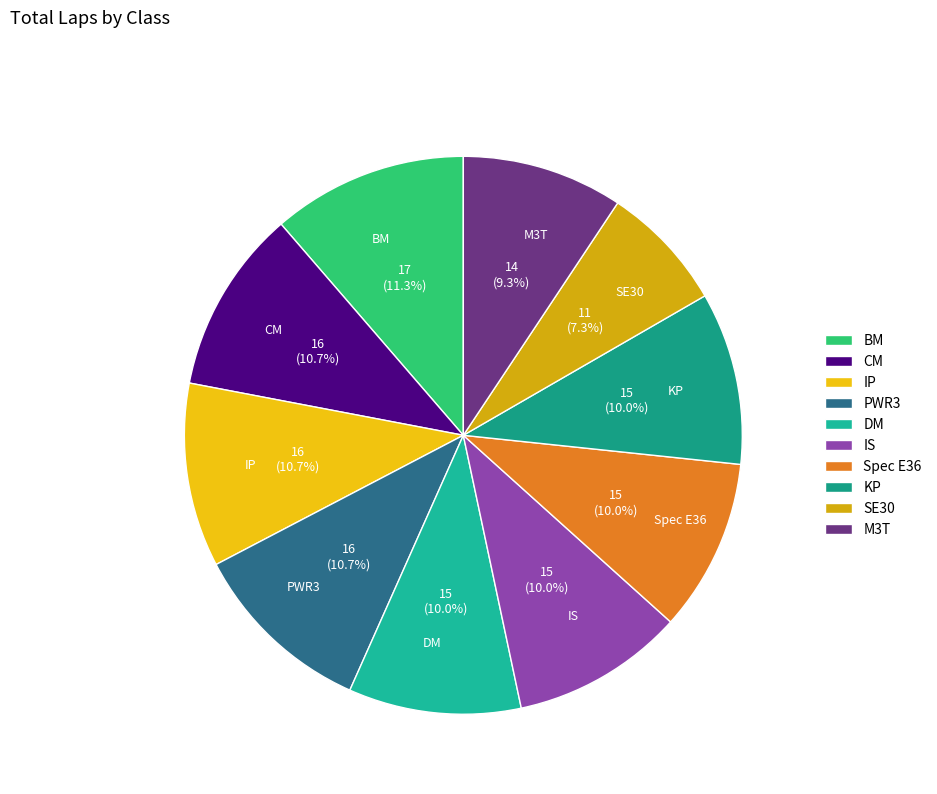

Combined, do KP and PWR3 account for over 50%?

No